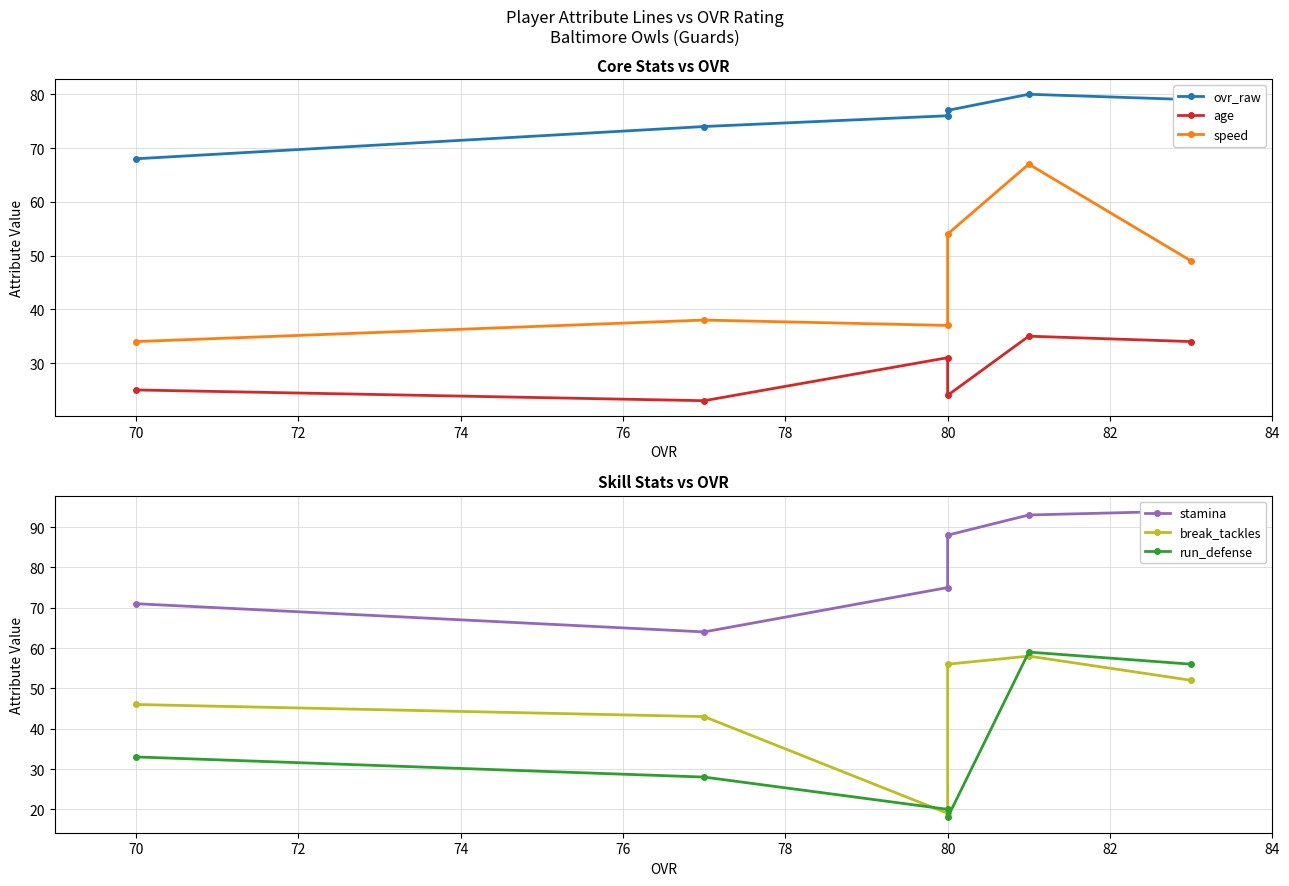

True or false: run_defense and break_tackles cross at least once.

True